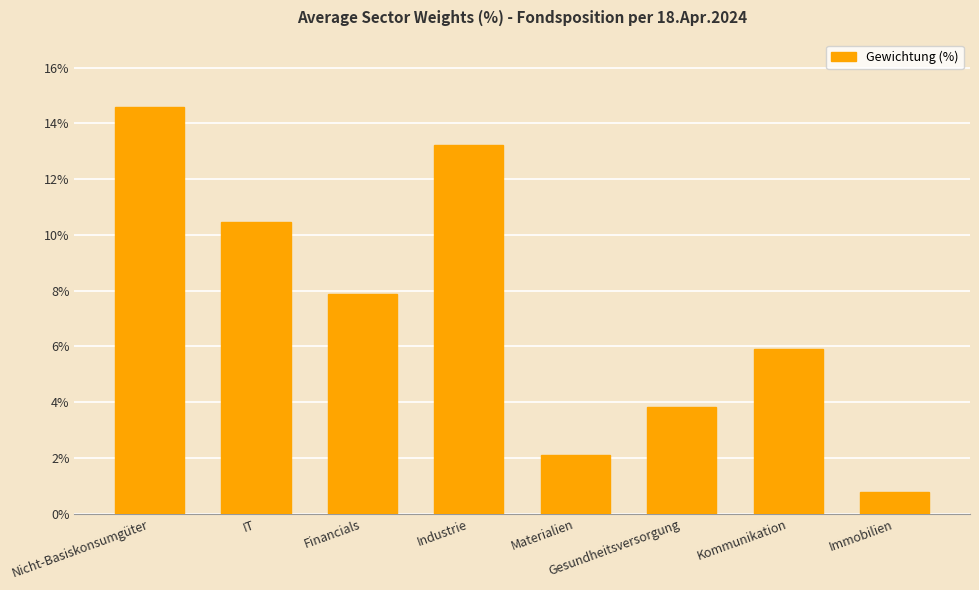

What is the average value?

7.3